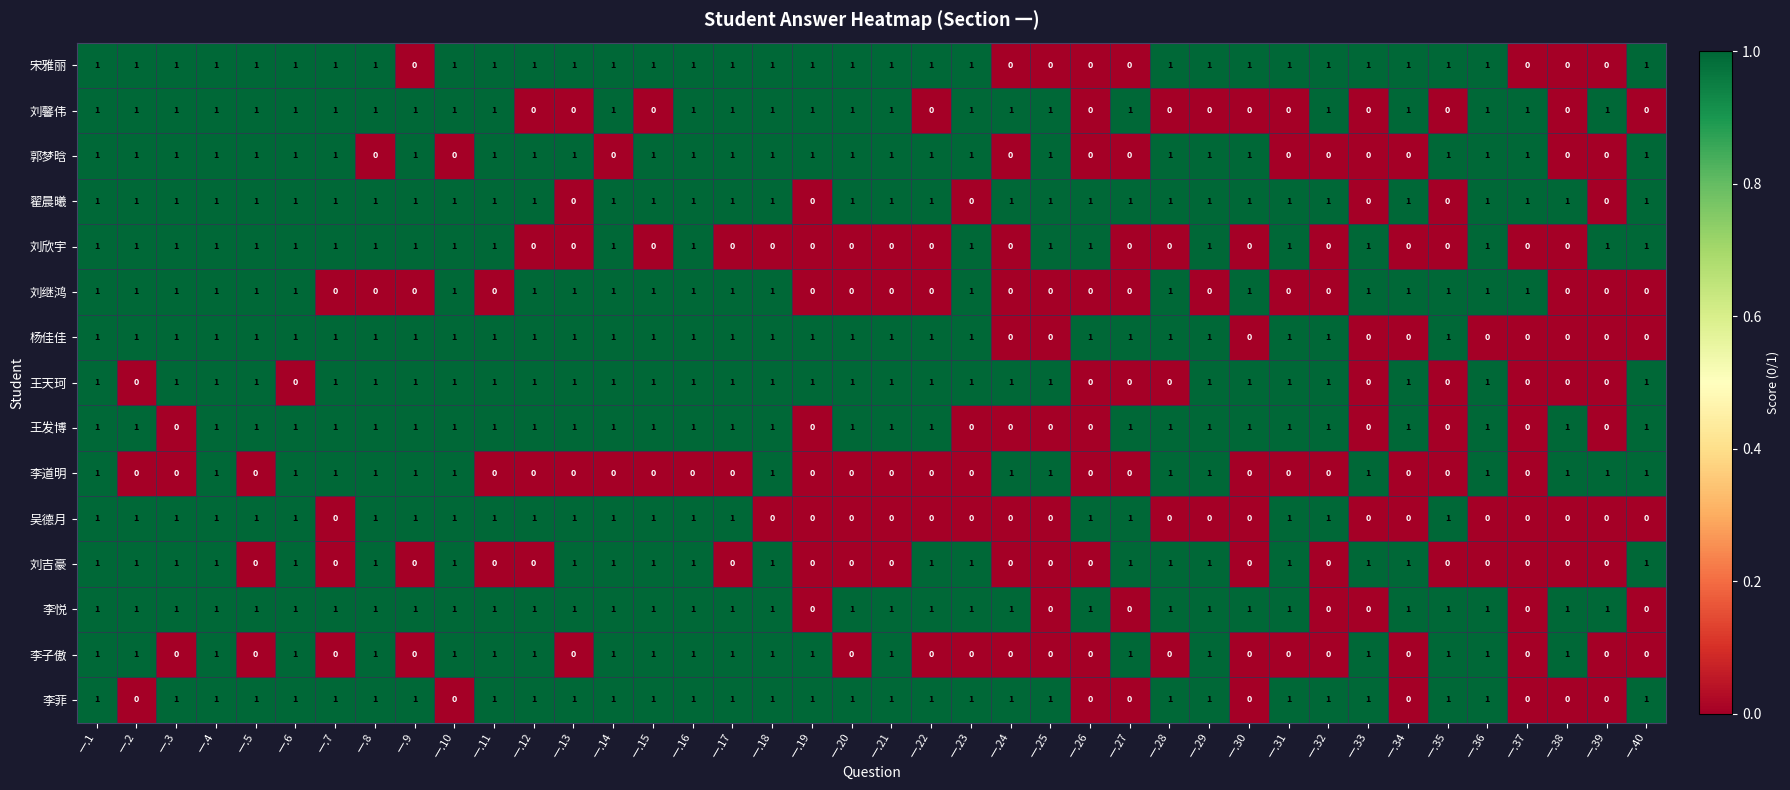

Which series has the largest total across all categories?

翟晨曦